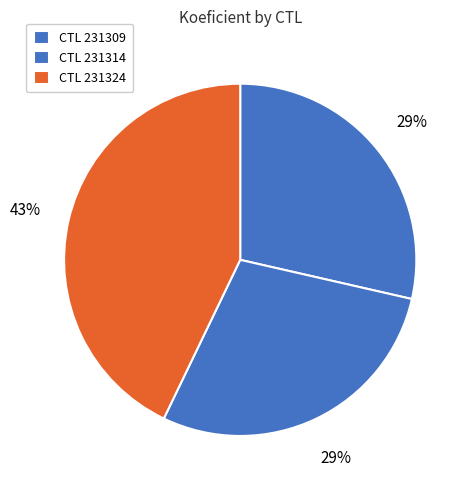

Count the number of slices in the pie.

3